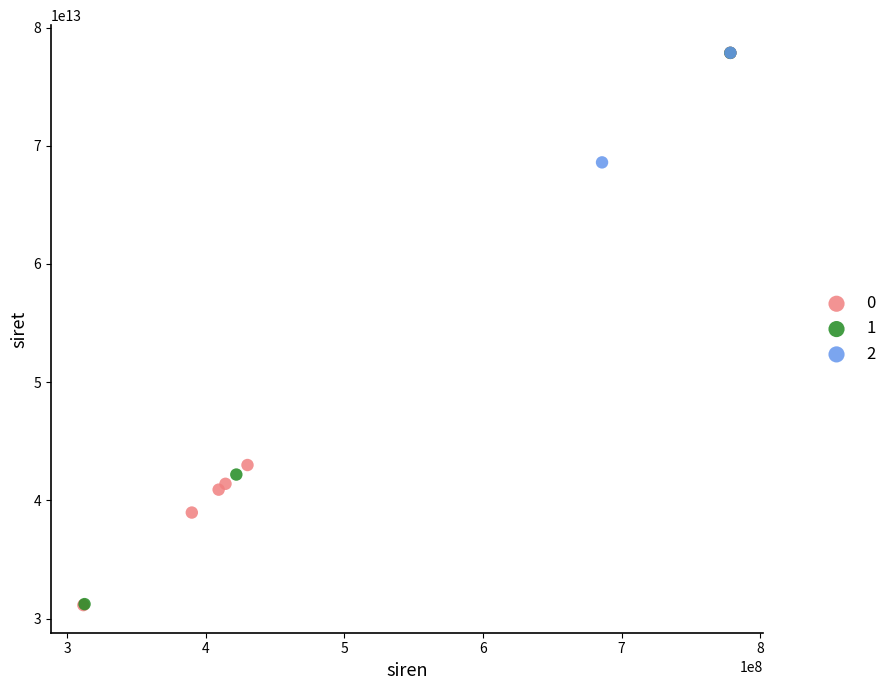

What are all the series names shown in the legend?

0, 1, 2